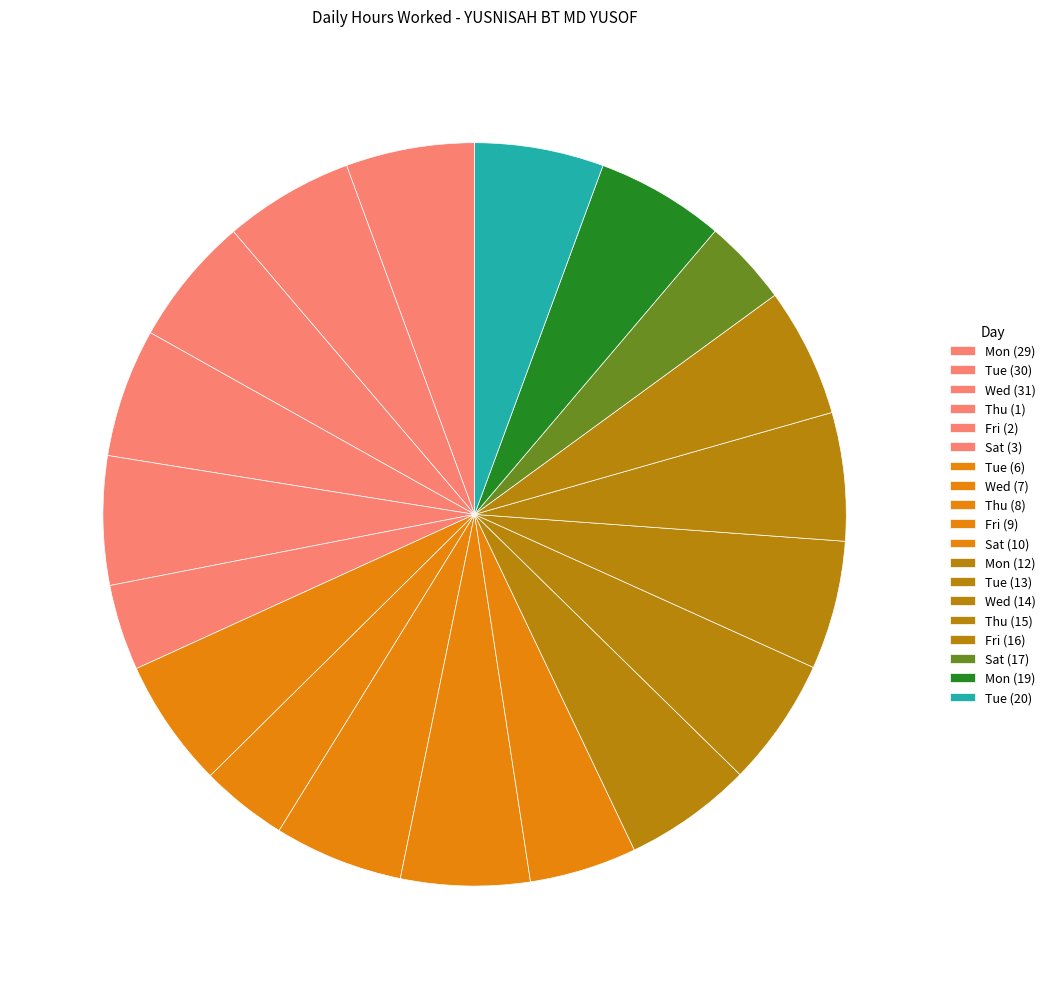

Does any single category account for the majority?

No